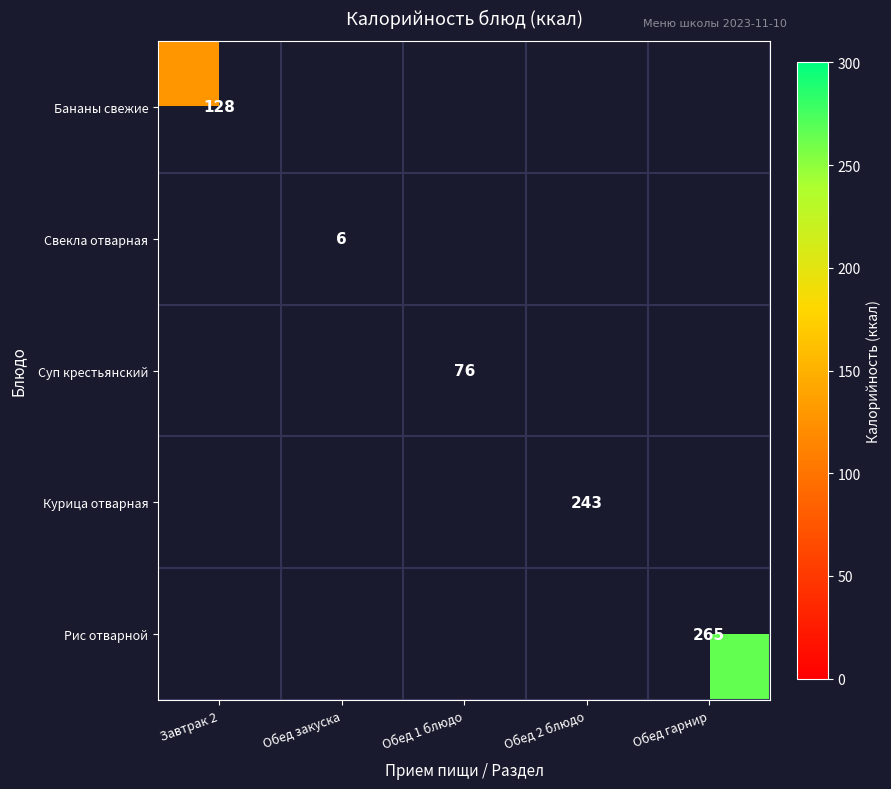

The Суп крестьянский series shows 76 at Обед 1 блюдо. True or false?

True